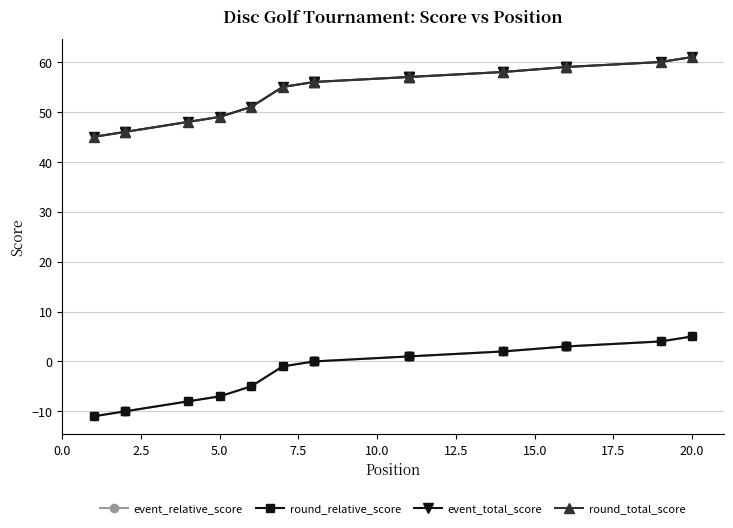

What is the value of the event_total_score point at the 14th from the left?

58